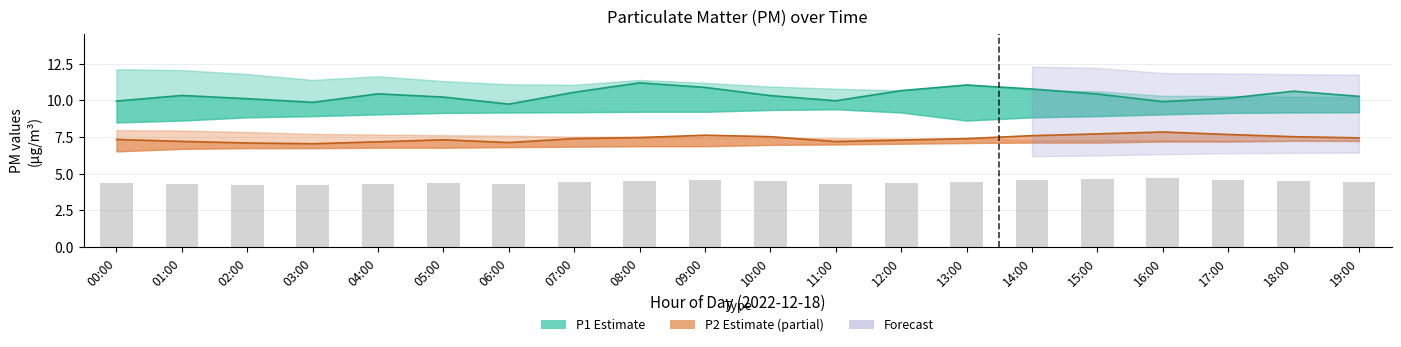

Between 05:00 and 16:00, which series saw the biggest shift?

P2 (Estimate based on partial data)